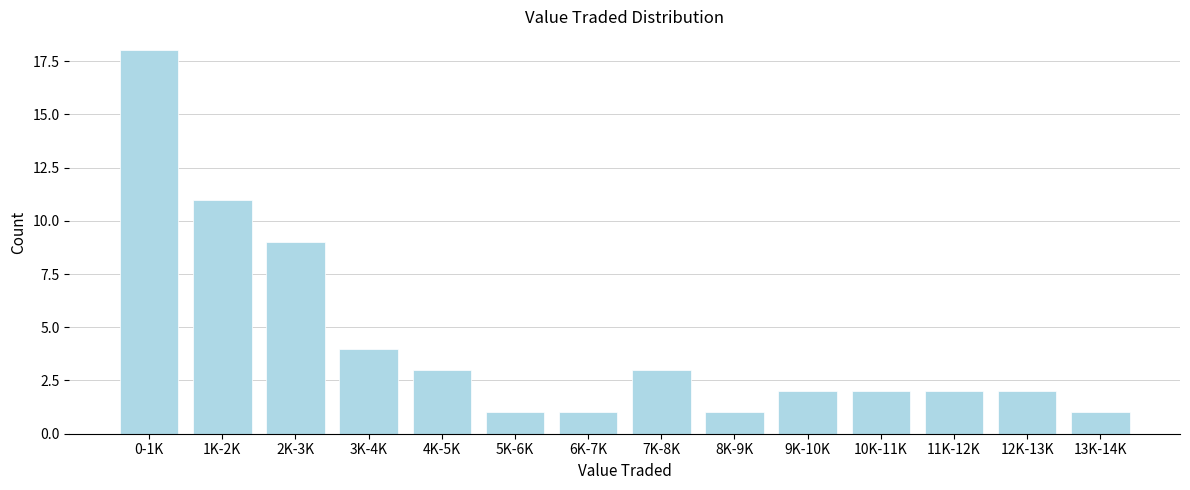

Reading left to right, list all the values displayed in this chart.

18	11	9	4	3	1	1	3	1	2	2	2	2	1